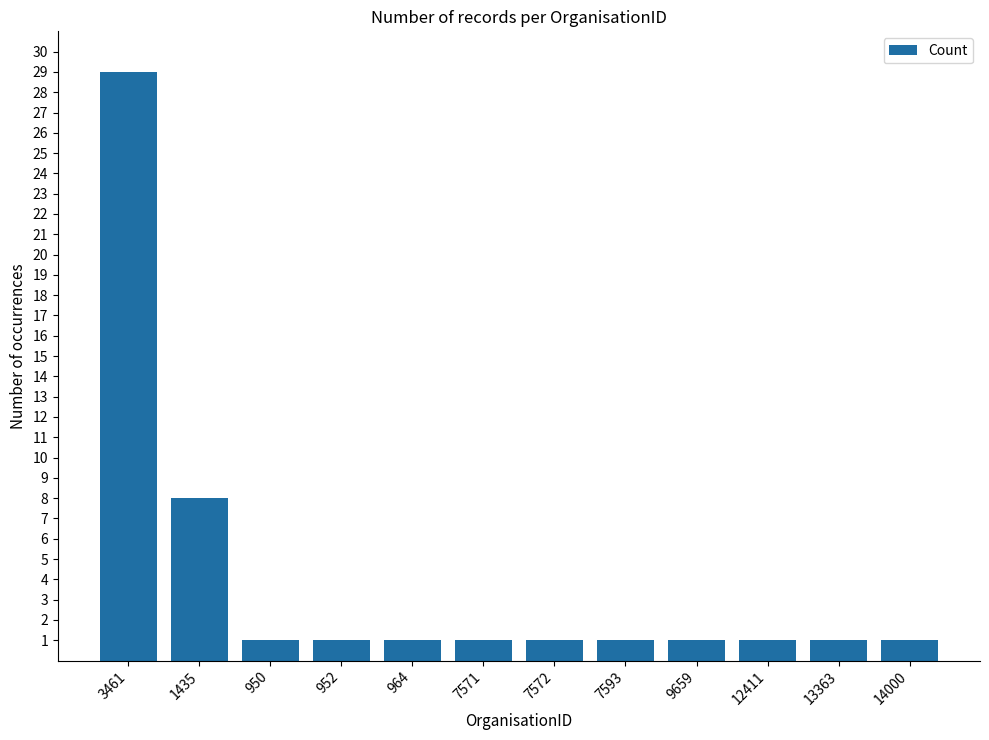

What is the maximum value shown in the chart?

29